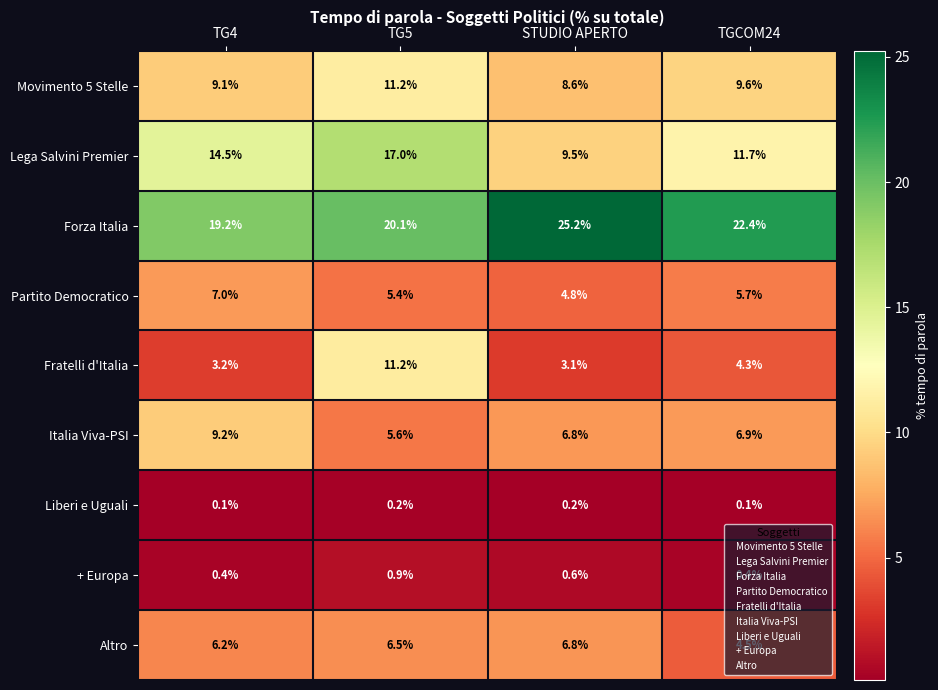

What is the total value across all series at TGCOM24?

65.6